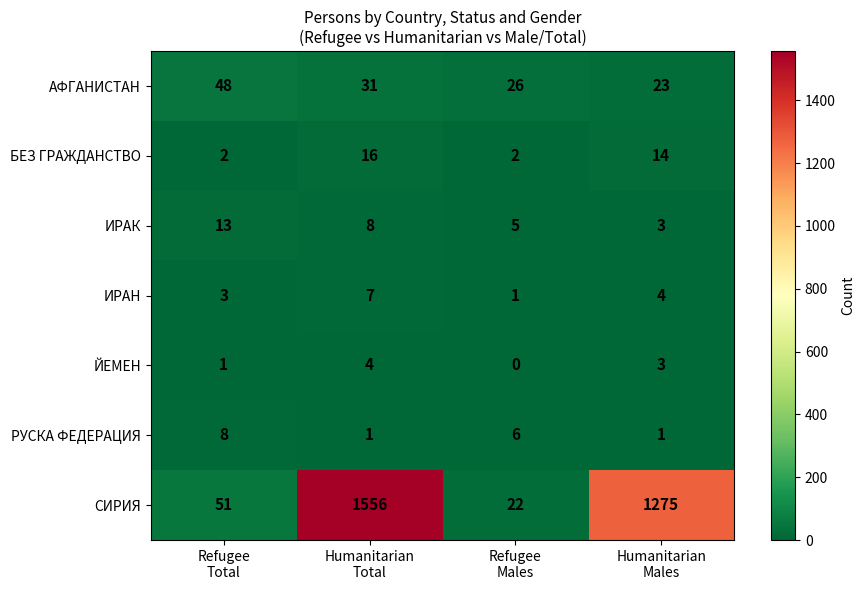

What is the maximum value for СИРИЯ?

1556